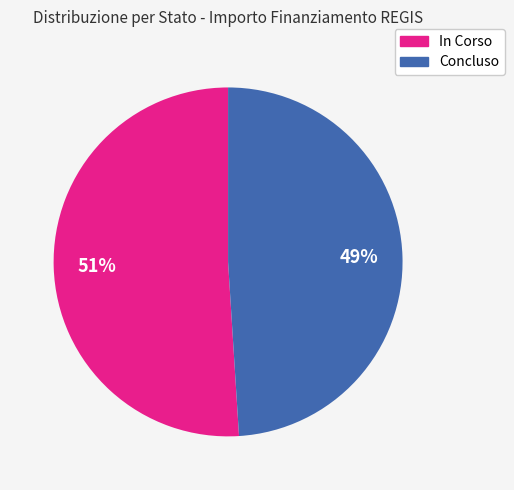

Rank the categories by value from highest to lowest.

In Corso, Concluso